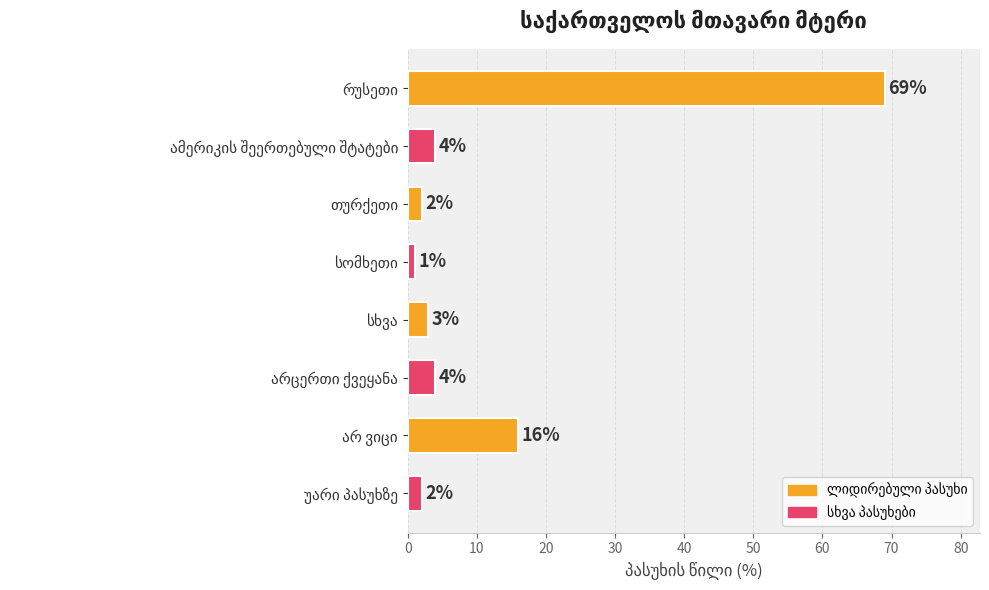

What is the value of the 2nd bar from the top?

4